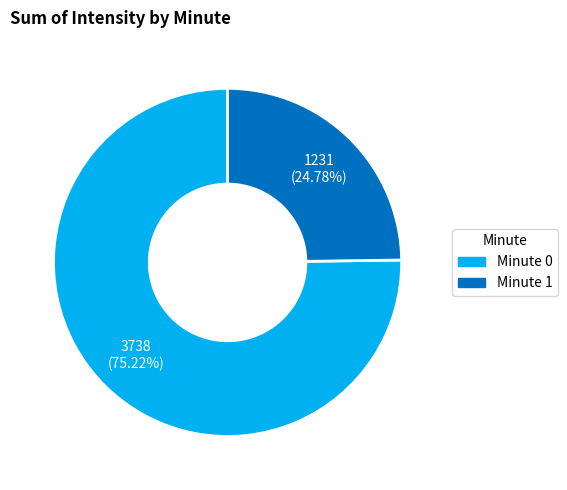

To the nearest percent, what is the difference between the largest and smallest slice percentages?

50%